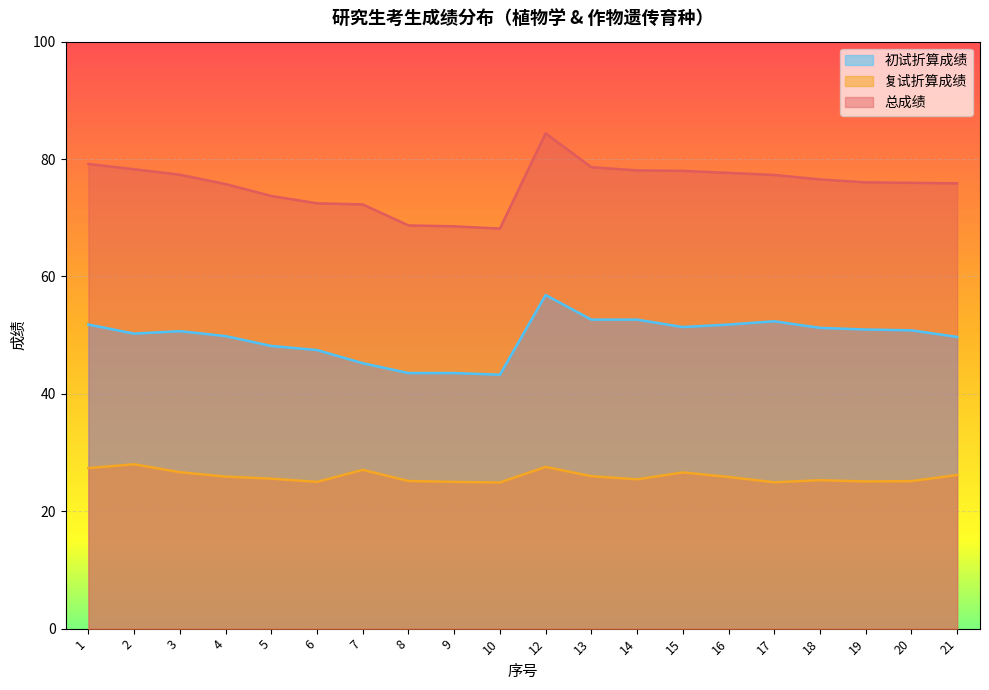

At how many categories does at least one series exceed 30?

20